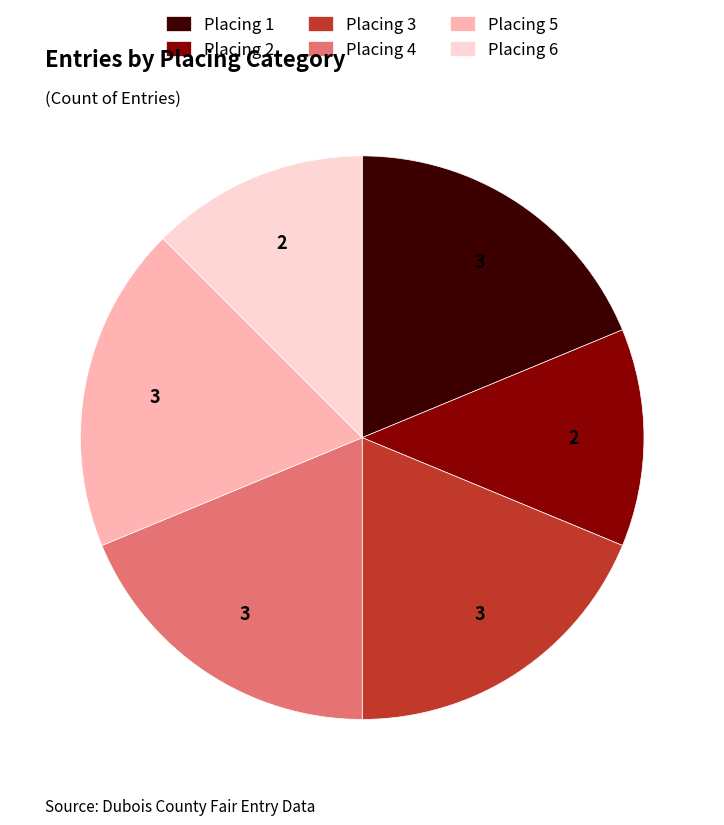

True or false: Placing 3 accounts for 9% of the total.

False